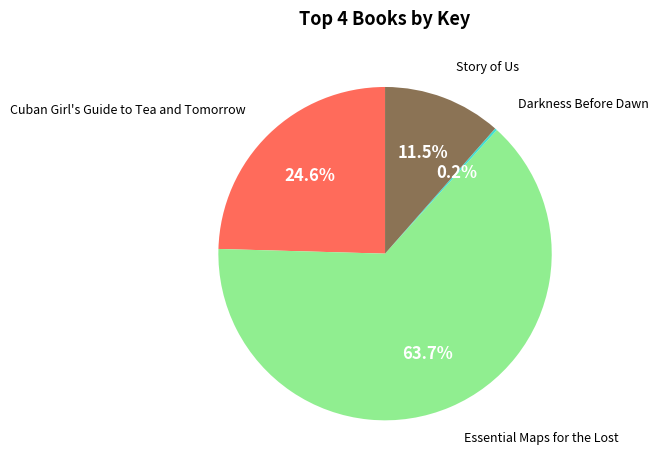

Does any single category account for the majority?

Yes